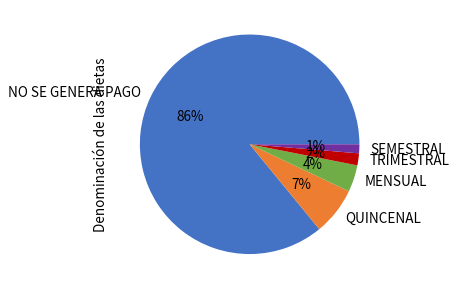

The SEMESTRAL slice represents 13% of the pie. True or false?

False